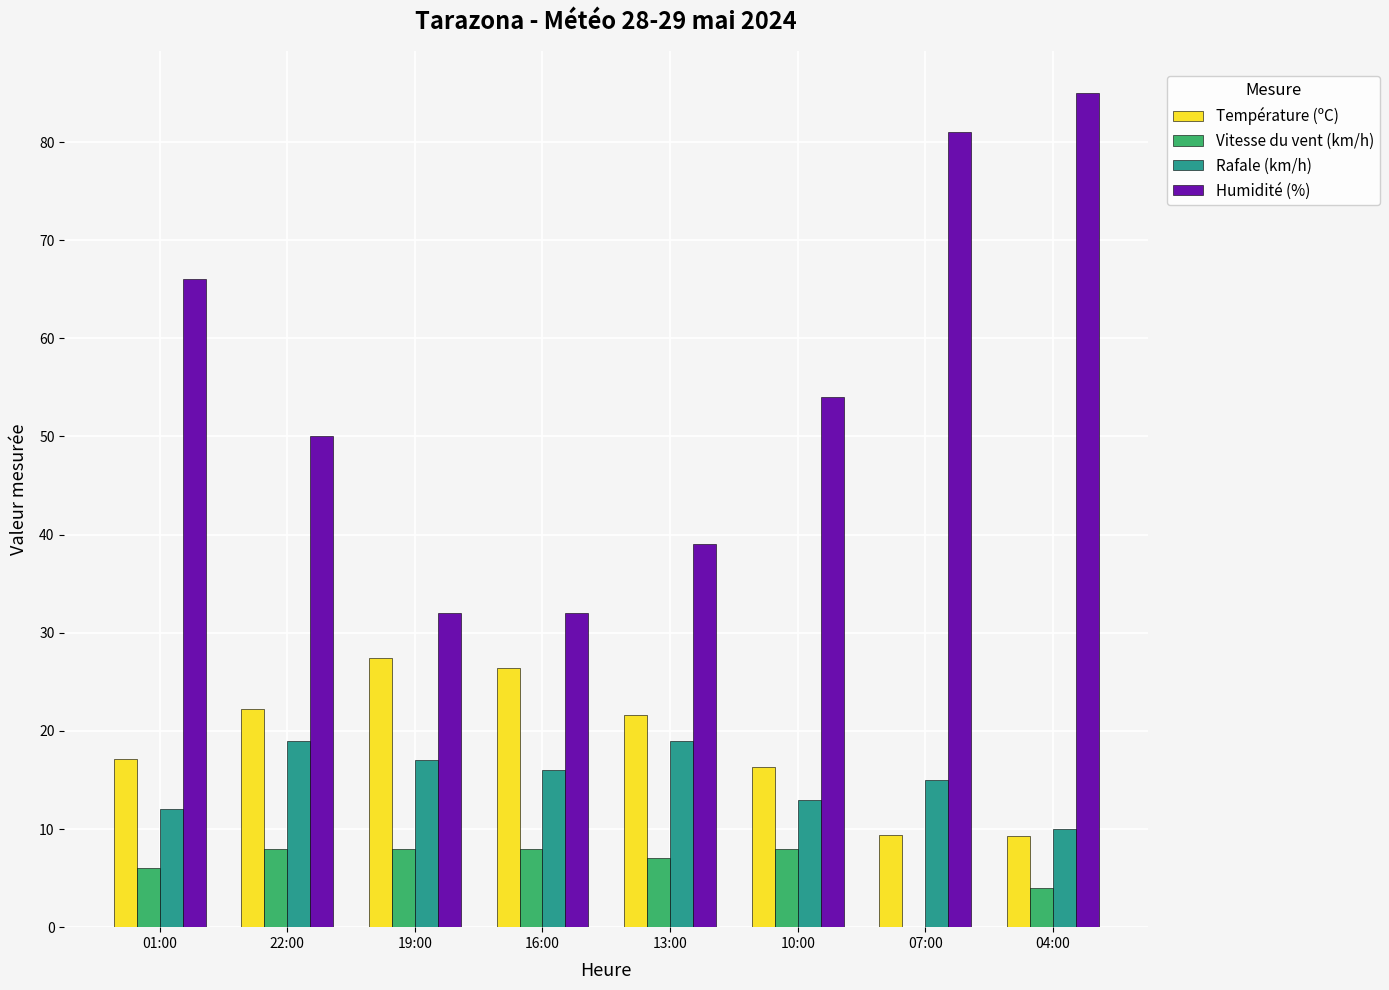

Where does the Rafale (km/h) series first go above 16?

22:00